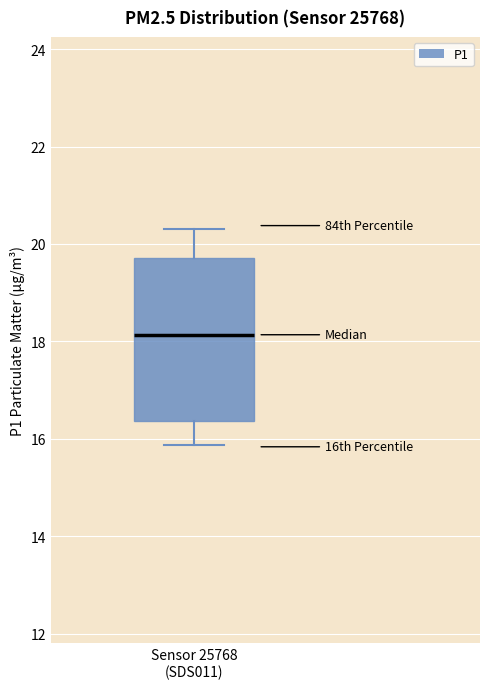

Where is the lower edge of the box for Sensor 25768 (SDS011) on the y-axis? The values are not printed on the chart, so give them approximately, as read against the axis.

16.4